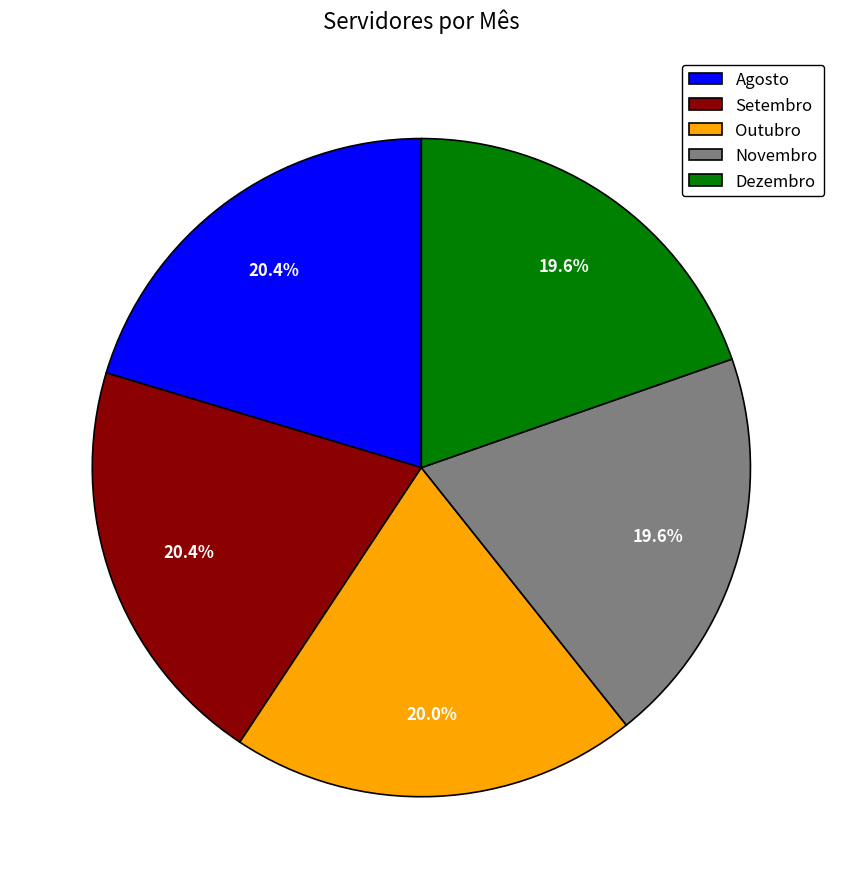

What is the ratio of the value at Setembro to the value at Agosto?

1.0